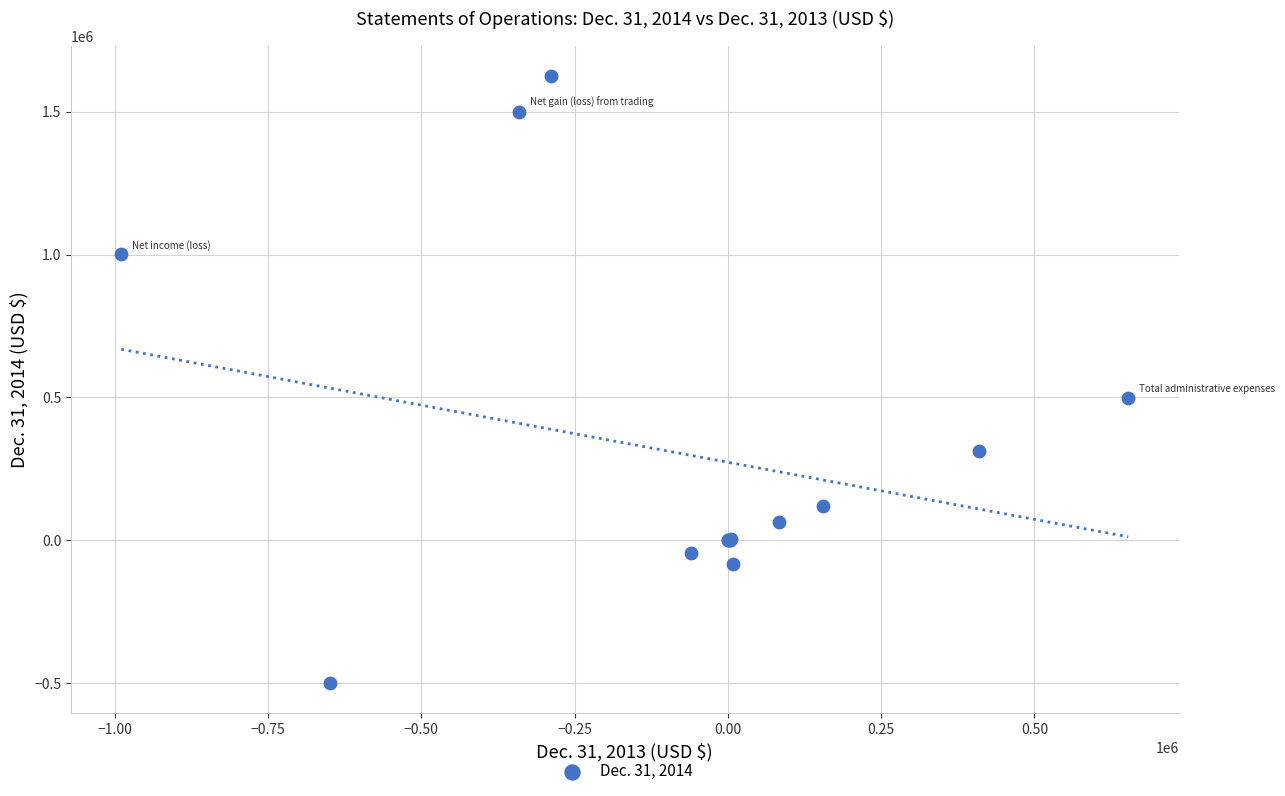

What Y value in the scatter plot is closest to 562672?

499827.0